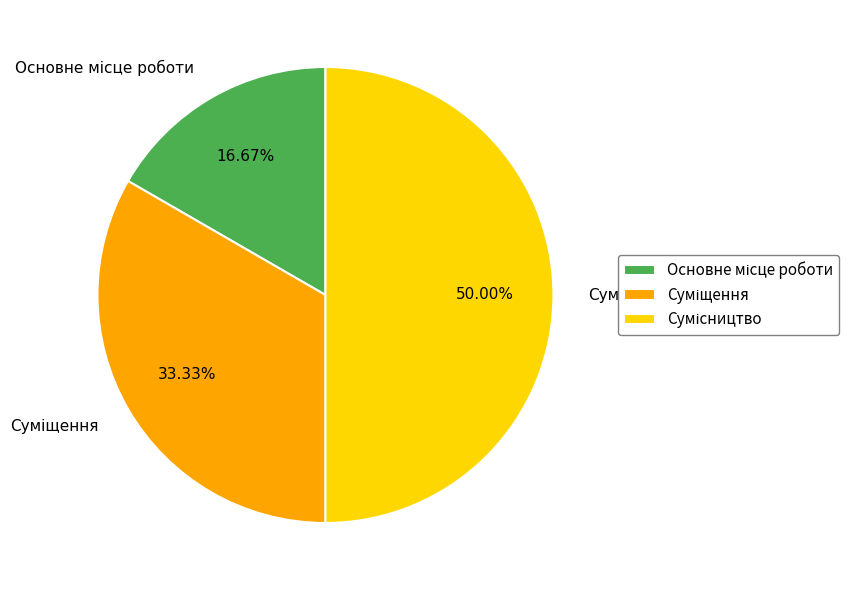

How many segments does this pie chart have?

3